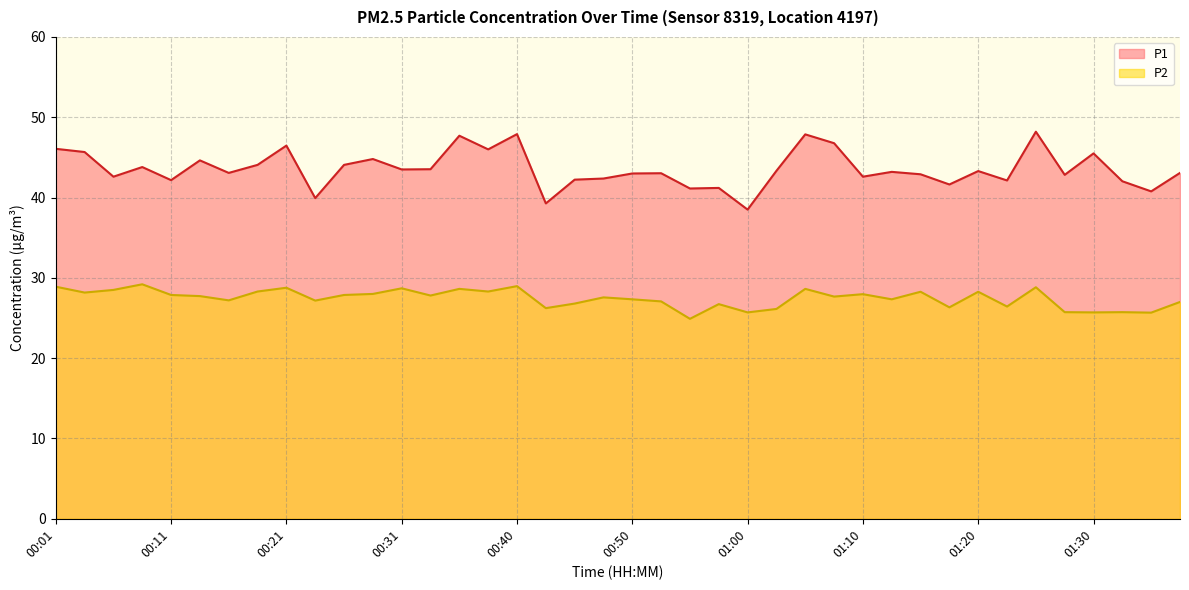

What is the difference between the highest and lowest values at 01:25?

19.4